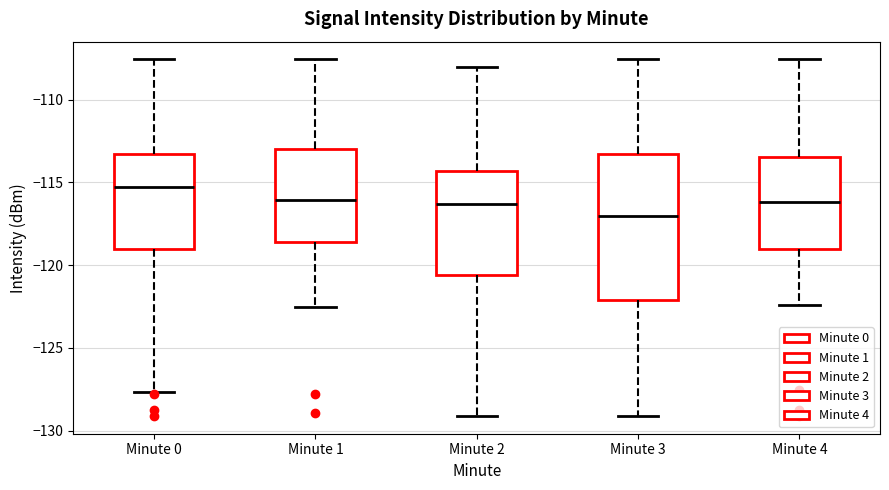

Reading left to right, transcribe this box plot: for each box, give where its median line is, the range the box spans, and where its two whiskers end, as read against the y-axis. The values are not printed on the chart, so give them approximately, as read against the axis.

Minute 0: median -115.5, box -119.0 to -113.5, whiskers -127.5 to -107.5
Minute 1: median -116.0, box -118.5 to -113.0, whiskers -122.5 to -107.5
Minute 2: median -116.5, box -120.5 to -114.5, whiskers -129.0 to -108.0
Minute 3: median -117.0, box -122.0 to -113.5, whiskers -129.0 to -107.5
Minute 4: median -116.0, box -119.0 to -113.5, whiskers -122.5 to -107.5